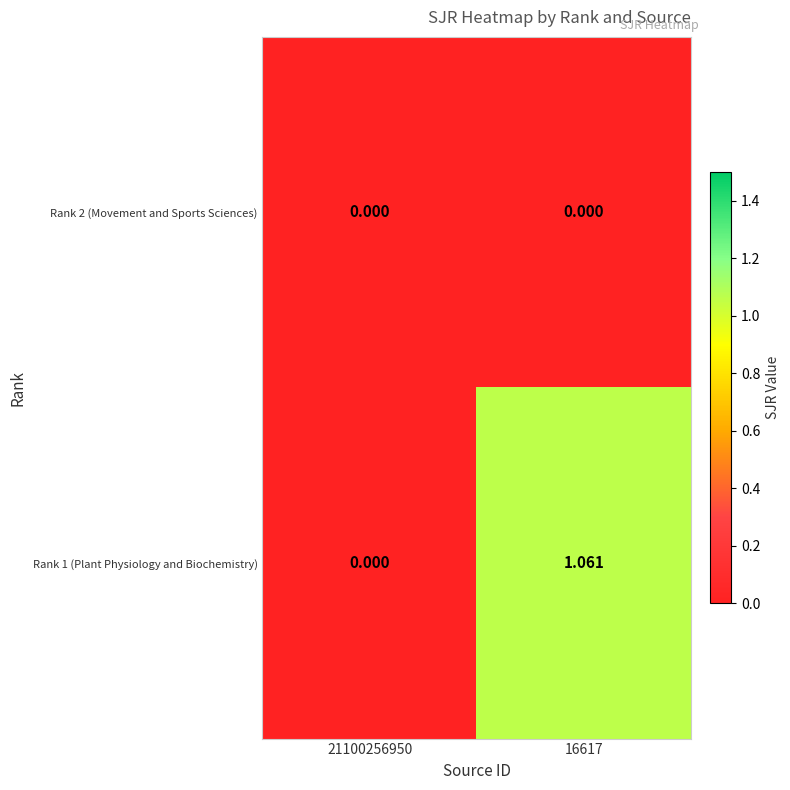

Is the value of Rank 1 (Plant Physiology and Biochemistry) at 16617 greater than the value of Rank 2 (Movement and Sports Sciences) at 21100256950?

Yes